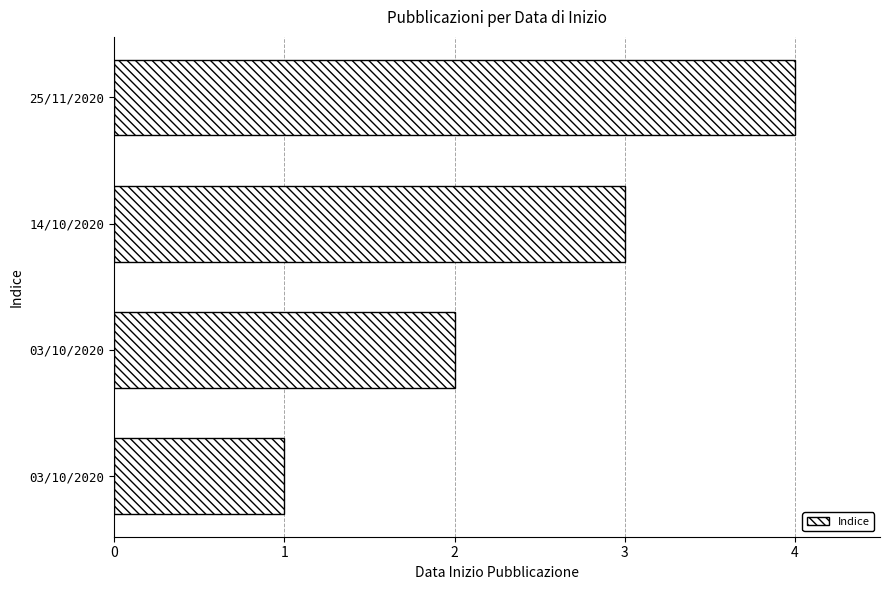

How many series are shown in this chart?

1